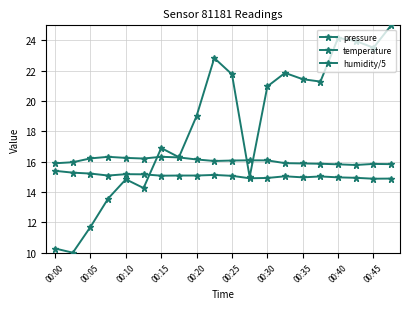

What is the sum of all humidity/5 values?

320.9